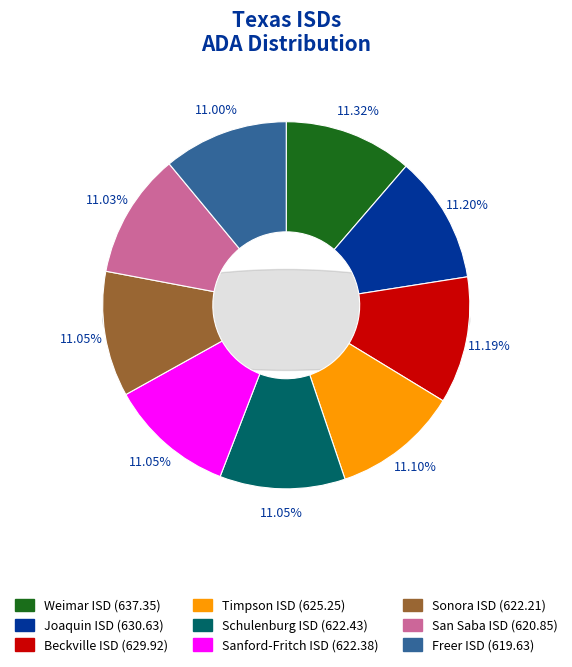

Between Beckville ISD and San Saba ISD, which is larger?

Beckville ISD